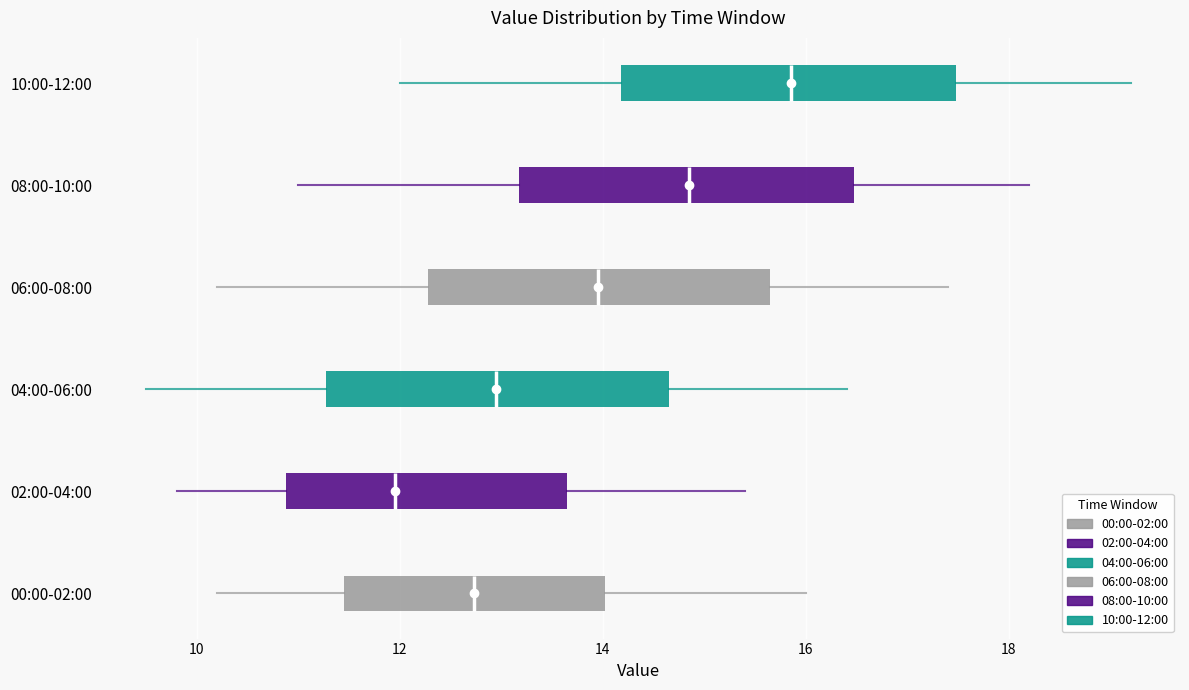

Reading bottom to top, read every box against the x-axis: the position of its median line, the range the box covers, and the ends of its whiskers. The values are not printed on the chart, so give them approximately, as read against the axis.

00:00-02:00: median 12.8, box 11.4 to 14.0, whiskers 10.2 to 16.0
02:00-04:00: median 12.0, box 10.8 to 13.6, whiskers 9.8 to 15.4
04:00-06:00: median 13.0, box 11.2 to 14.6, whiskers 9.6 to 16.4
06:00-08:00: median 14.0, box 12.2 to 15.6, whiskers 10.2 to 17.4
08:00-10:00: median 14.8, box 13.2 to 16.4, whiskers 11.0 to 18.2
10:00-12:00: median 15.8, box 14.2 to 17.4, whiskers 12.0 to 19.2